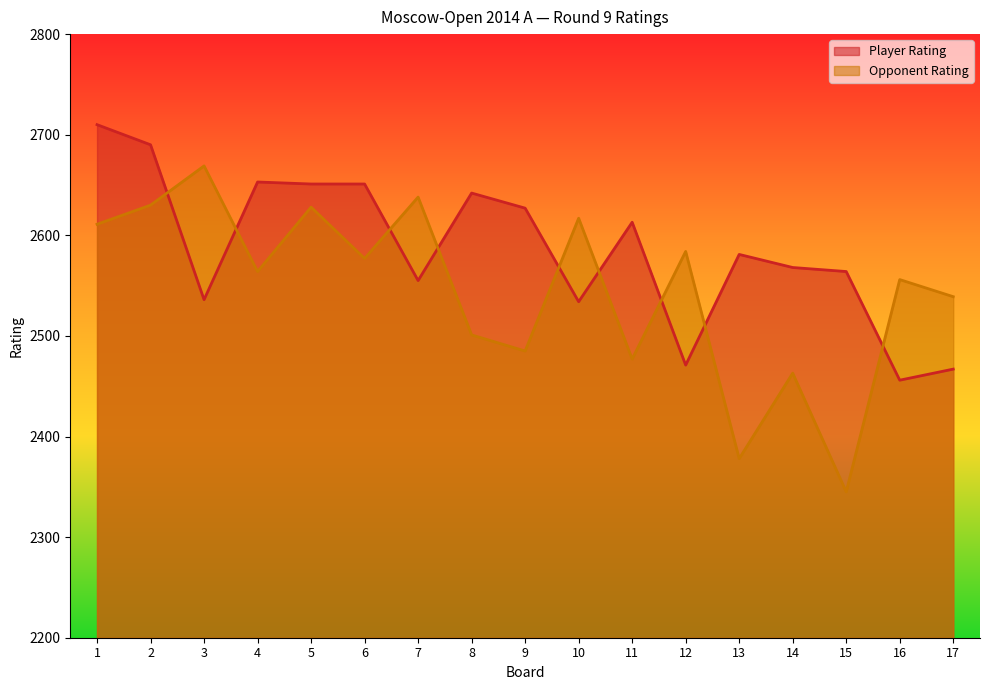

Reading right to left, list all the values displayed in this chart.

Player Rating: 17=2467	16=2456	15=2564	14=2568	13=2581	12=2471	11=2613	10=2534	9=2627	8=2642	7=2555	6=2651	5=2651	4=2653	3=2536	2=2690	1=2710
Opponent Rating: 17=2539	16=2556	15=2345	14=2463	13=2378	12=2584	11=2477	10=2617	9=2485	8=2501	7=2638	6=2577	5=2628	4=2564	3=2669	2=2630	1=2611